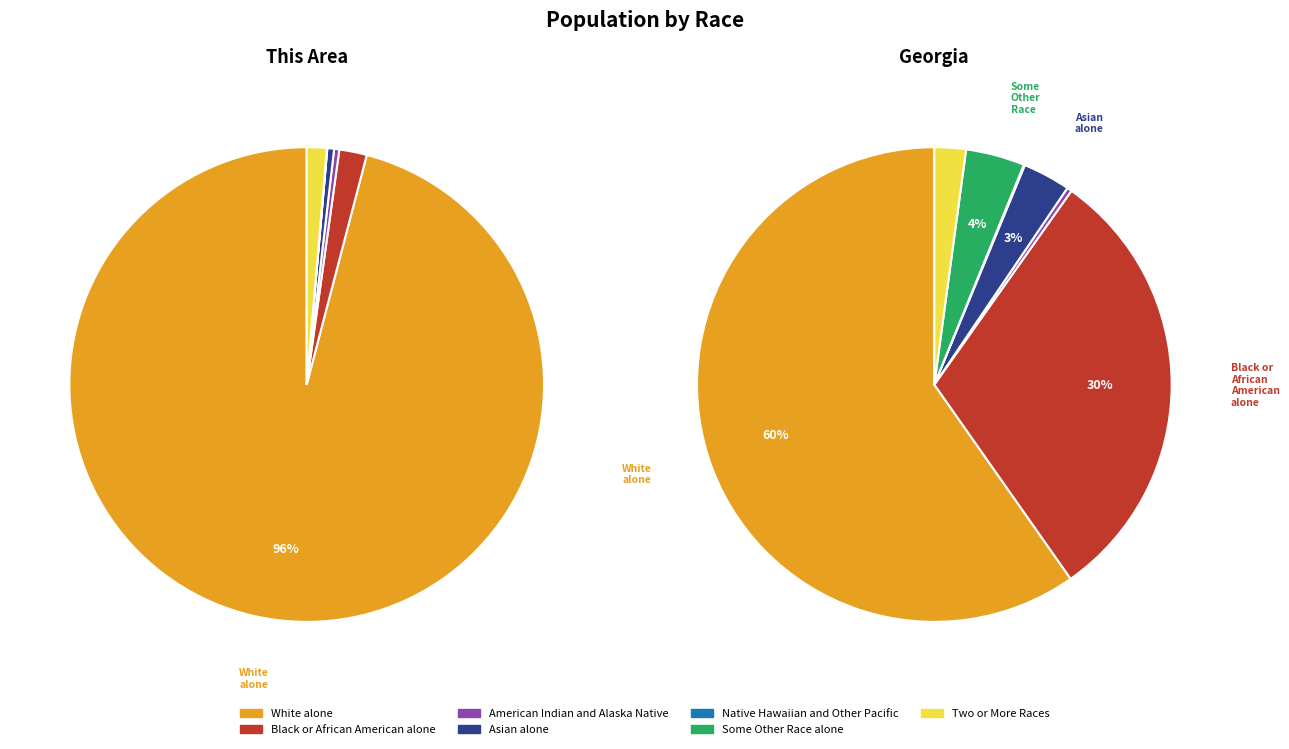

Rank the categories by This Area value from highest to lowest.

White alone, Black or African American alone, Two or More Races, Asian alone, American Indian and Alaska Native, Some Other Race alone, Native Hawaiian and Other Pacific